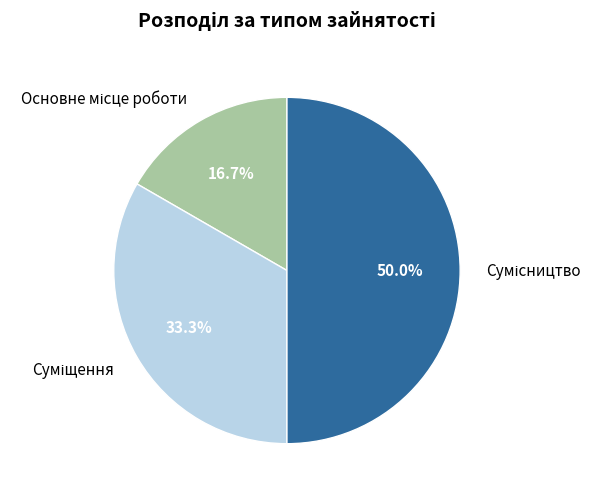

How many segments does this pie chart have?

3